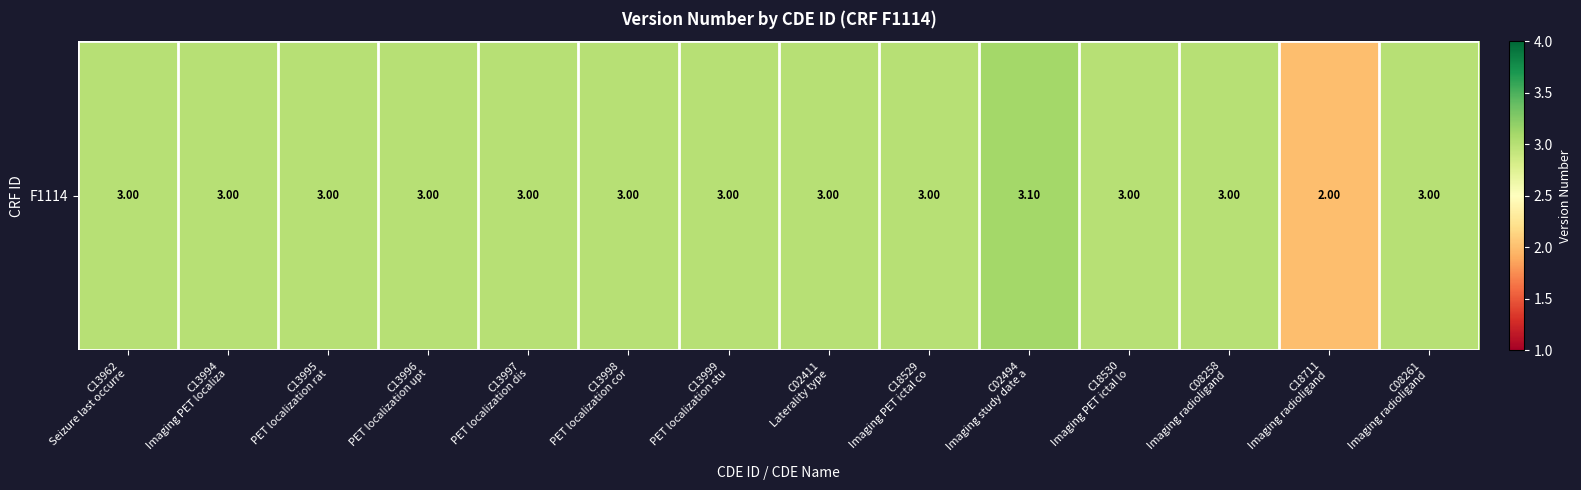

Where is the data nearest to the value 2?

C18711
Imaging radioligand 